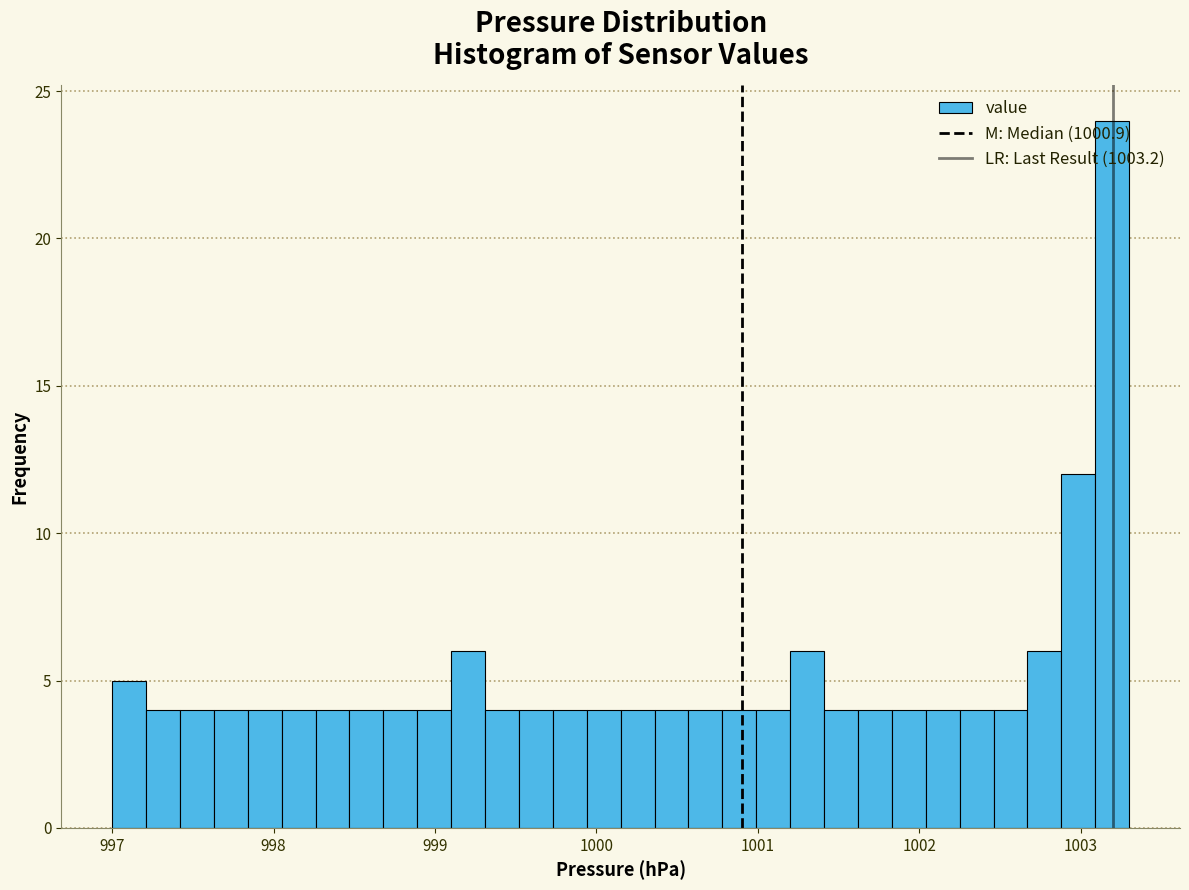

Read against the x-axis, roughly where is the centre of the tallest bar?

1003.2